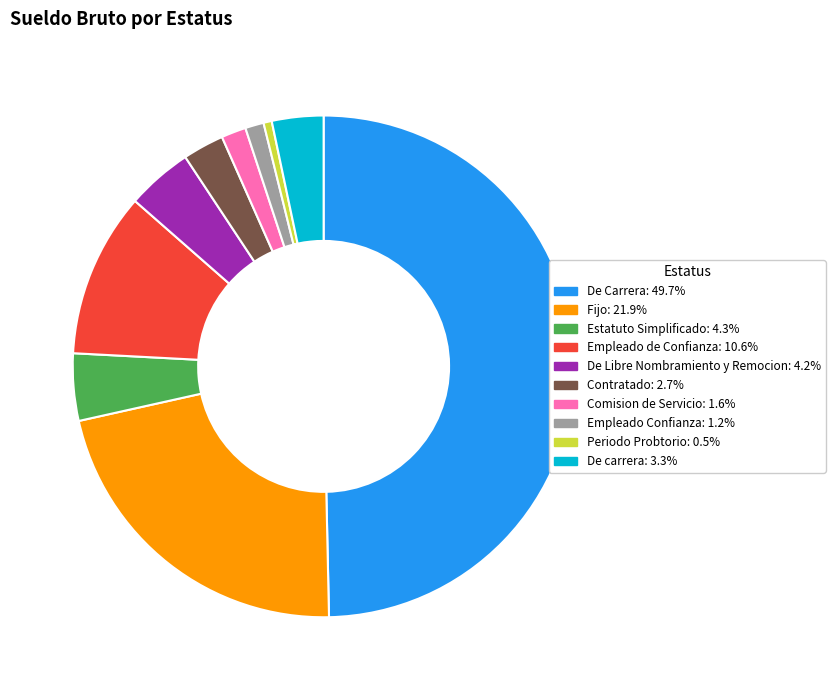

Approximately how many times larger is the value at Empleado Confianza compared to Estatuto Simplificado?

0.3